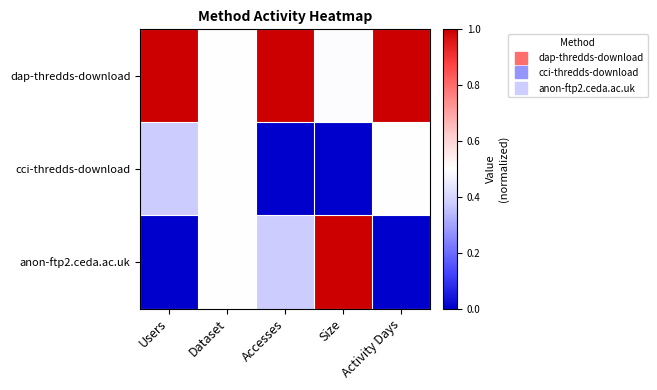

At which category is the sum across all series the highest?

Dataset